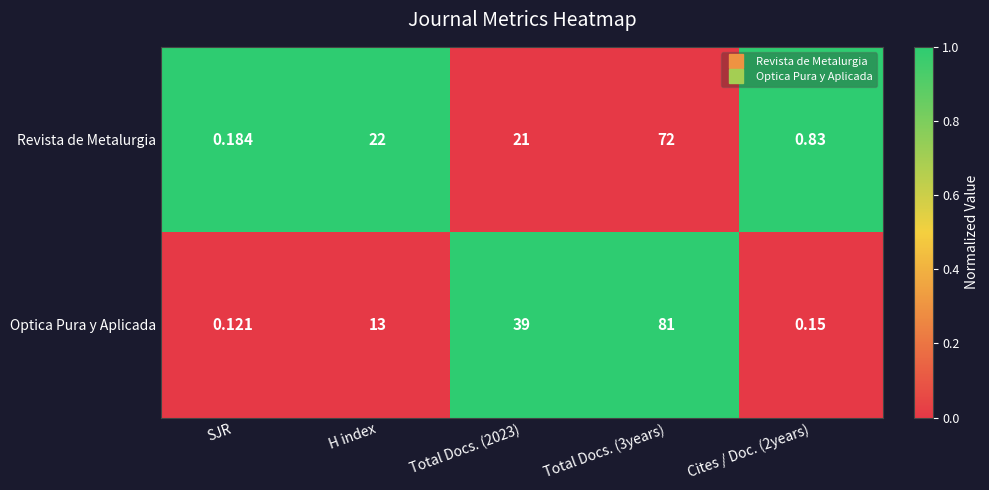

Is the value of Optica Pura y Aplicada at H index greater than the value of Revista de Metalurgia at Total Docs. (2023)?

No